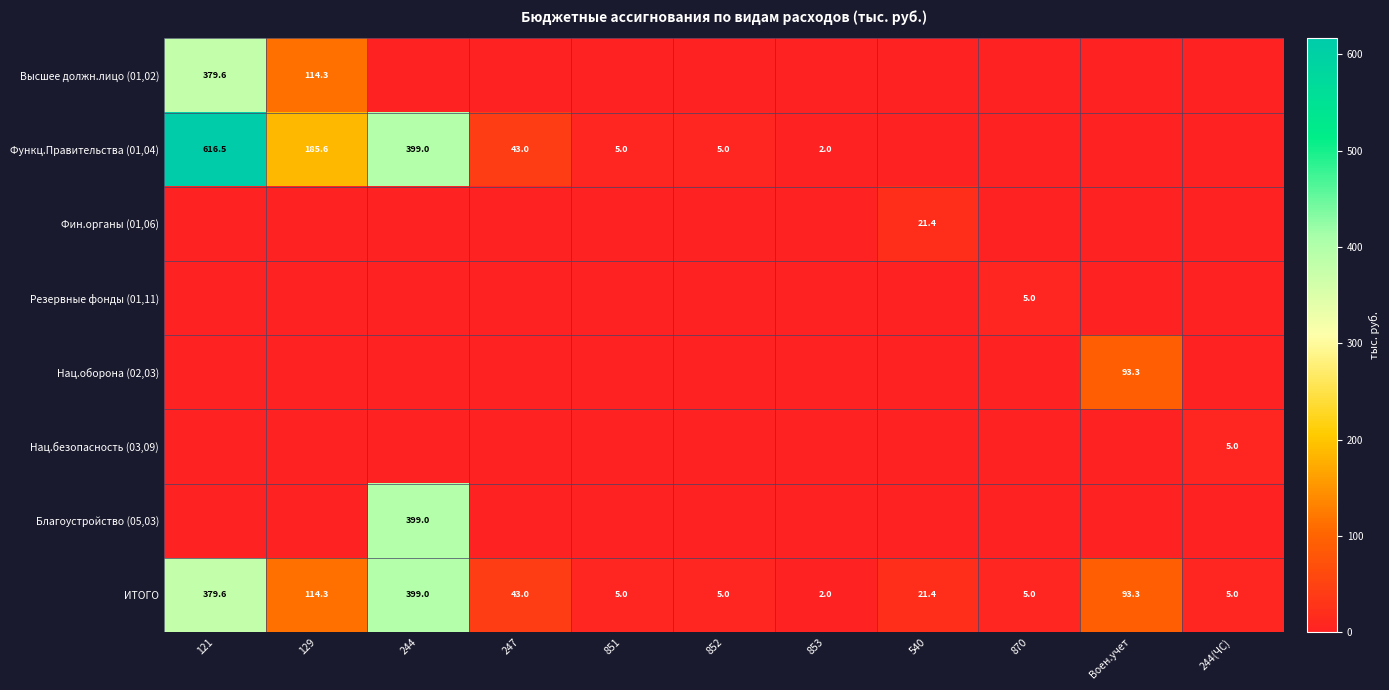

How many categories are shown in the chart?

11